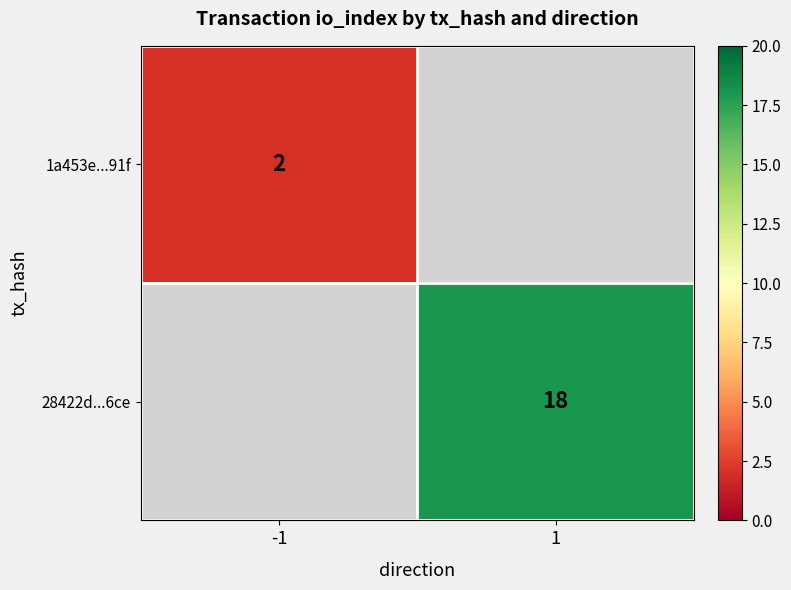

Is it true that 28422d...6ce equals 18 at 1?

True